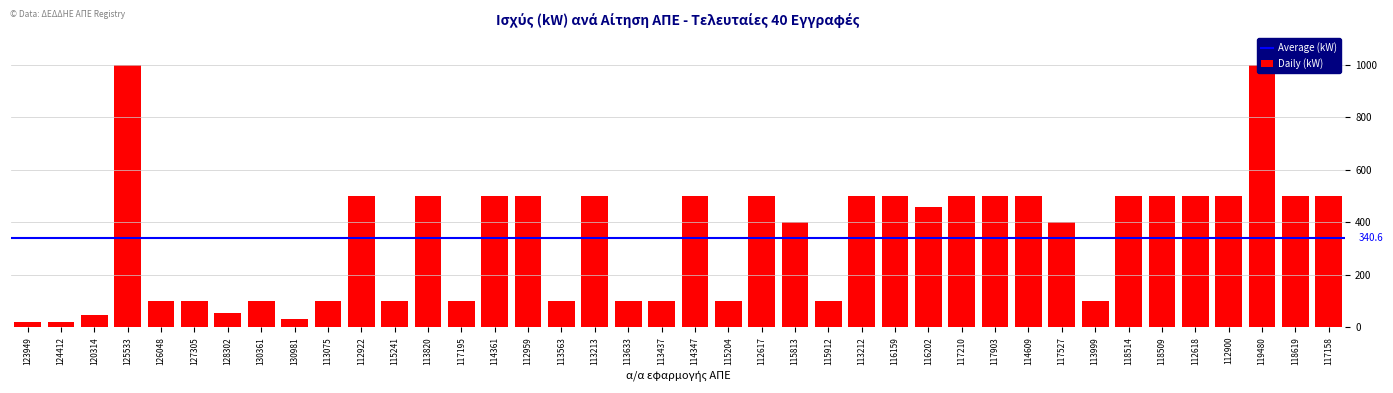

What is the change in value from 123949 to 113437?

+80.0